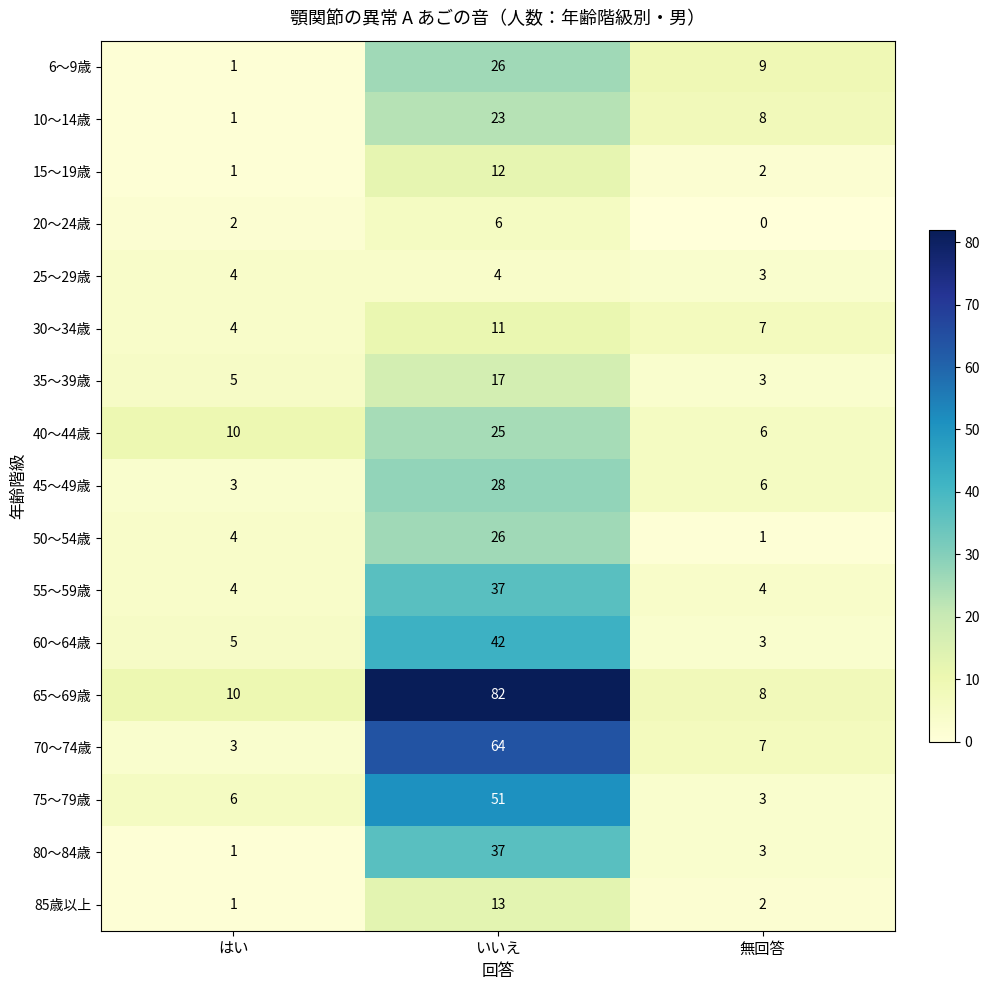

What is the total value across all series at はい?

65